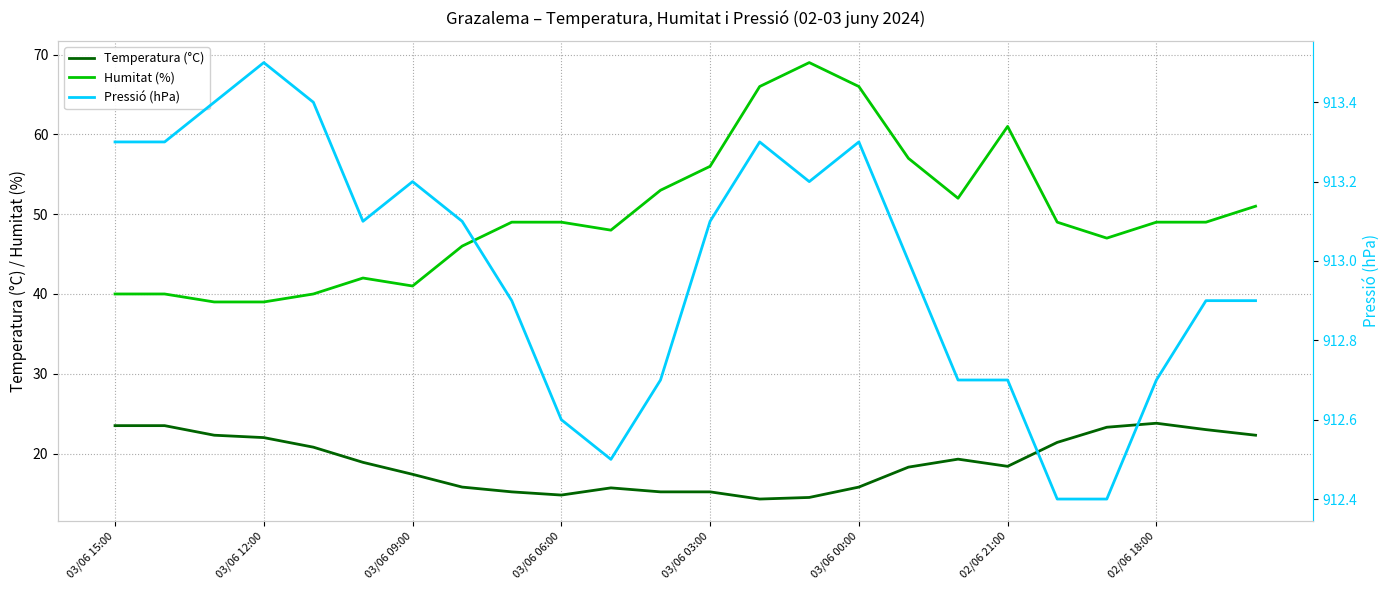

How many values in the Pressió (hPa) series are below 913?

11